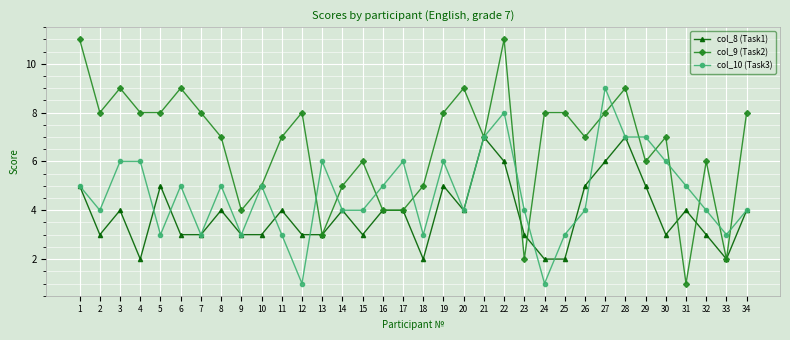

Reading left to right, extract all data points from this chart.

col_8 (Task1): 5	3	4	2	5	3	3	4	3	3	4	3	3	4	3	4	4	2	5	4	7	6	3	2	2	5	6	7	5	3	4	3	2	4
col_9 (Task2): 11	8	9	8	8	9	8	7	4	5	7	8	3	5	6	4	4	5	8	9	7	11	2	8	8	7	8	9	6	7	1	6	2	8
col_10 (Task3): 5	4	6	6	3	5	3	5	3	5	3	1	6	4	4	5	6	3	6	4	7	8	4	1	3	4	9	7	7	6	5	4	3	4